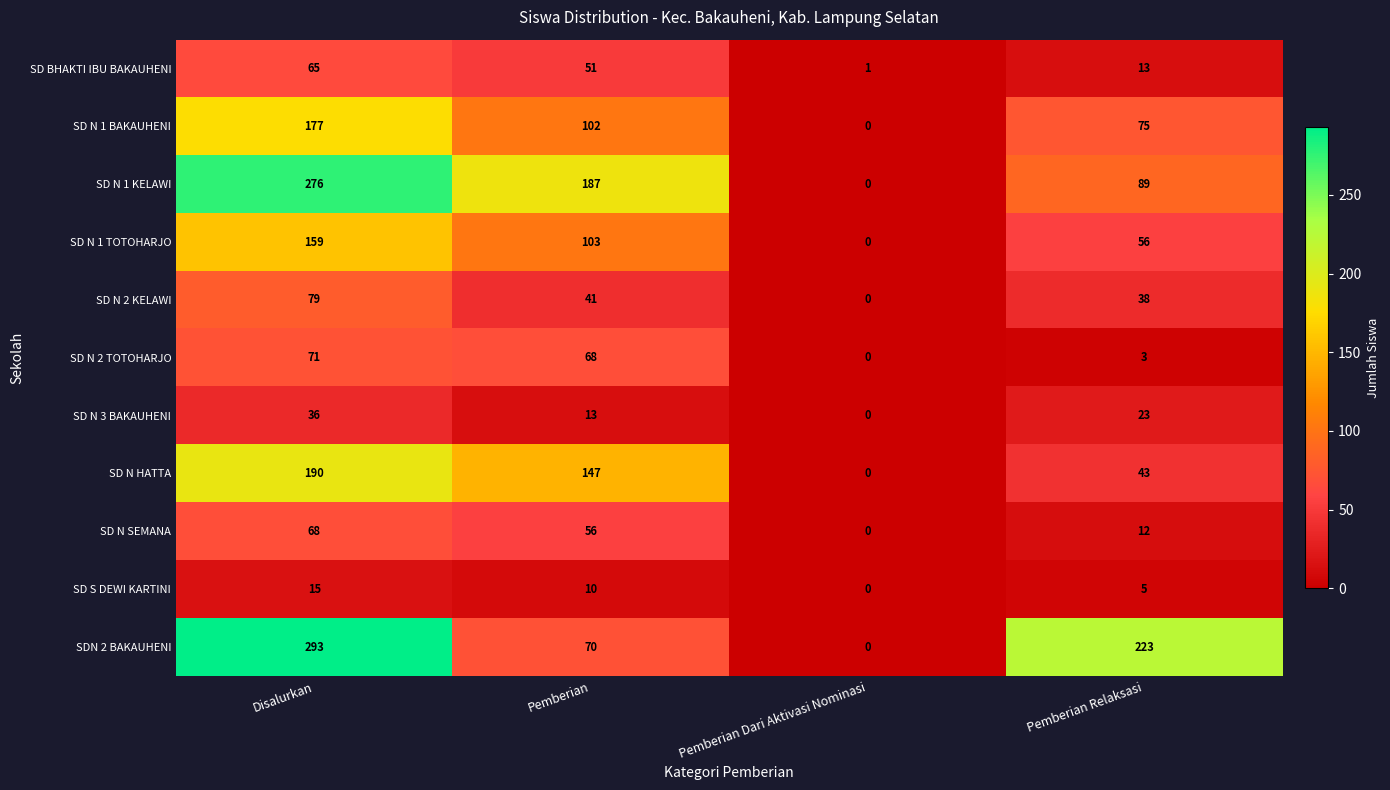

The SD BHAKTI IBU BAKAUHENI series shows 37 at Disalurkan. True or false?

False